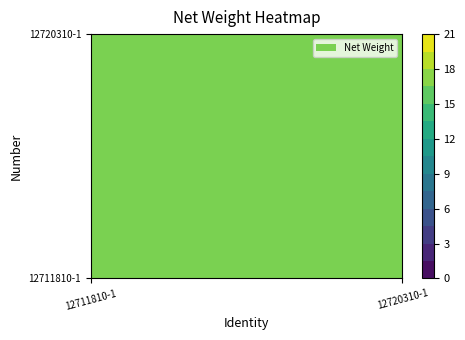

The 12720310-1 series shows 6 at 12711810-1. True or false?

False